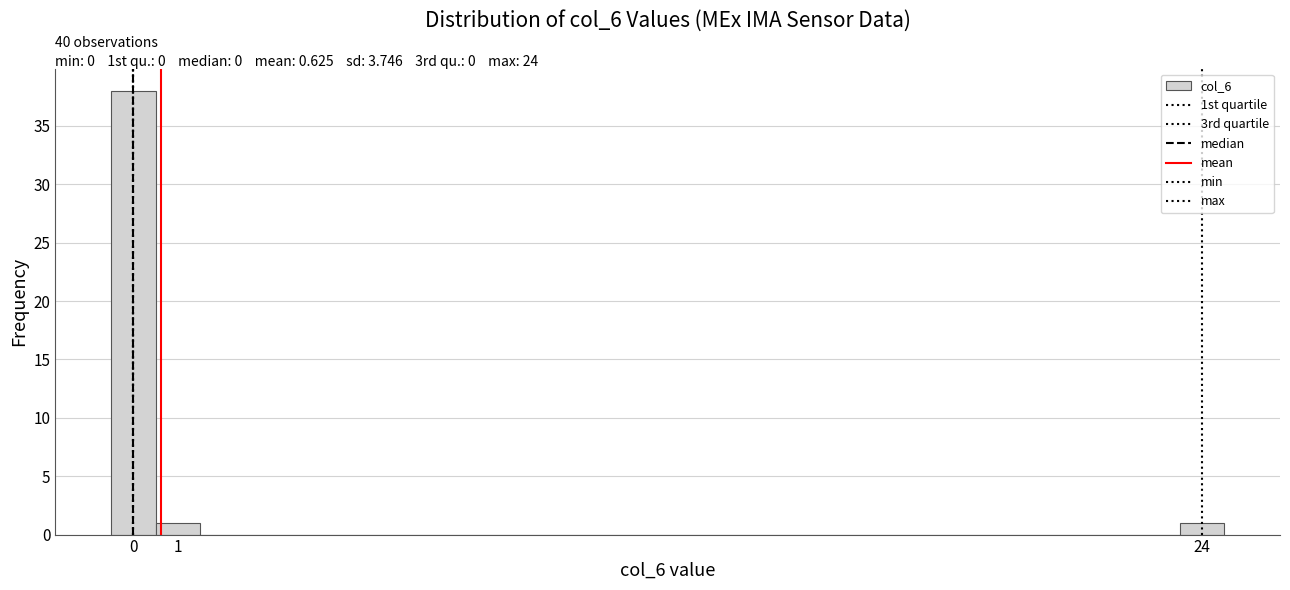

Which range on the x-axis has the tallest bar?

-0.5 to 0.5